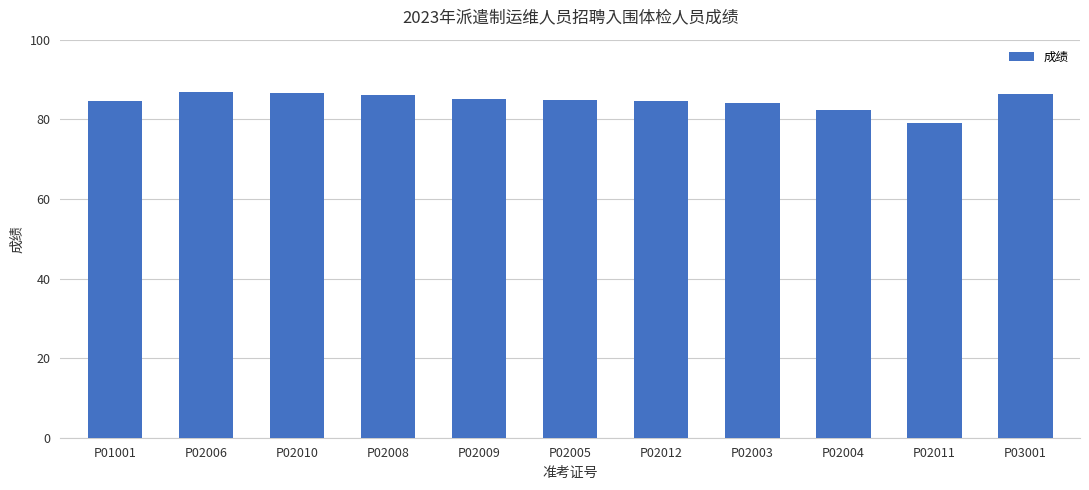

Is it true that the value at P02008 is 86.0?

True